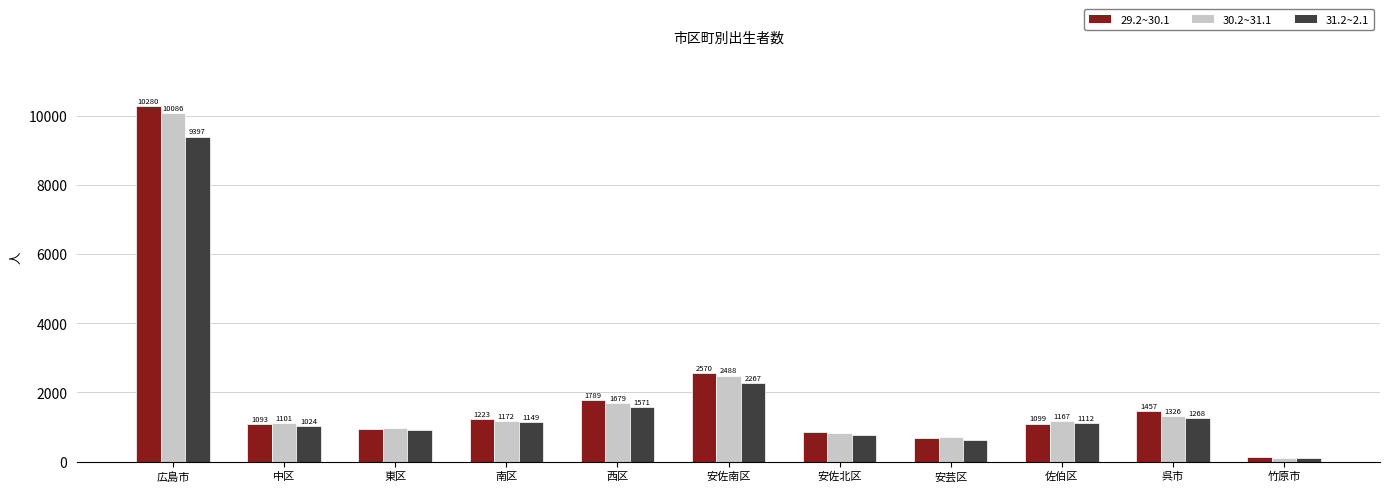

Is it true that 29.2~30.1 equals 1104 at 西区?

False